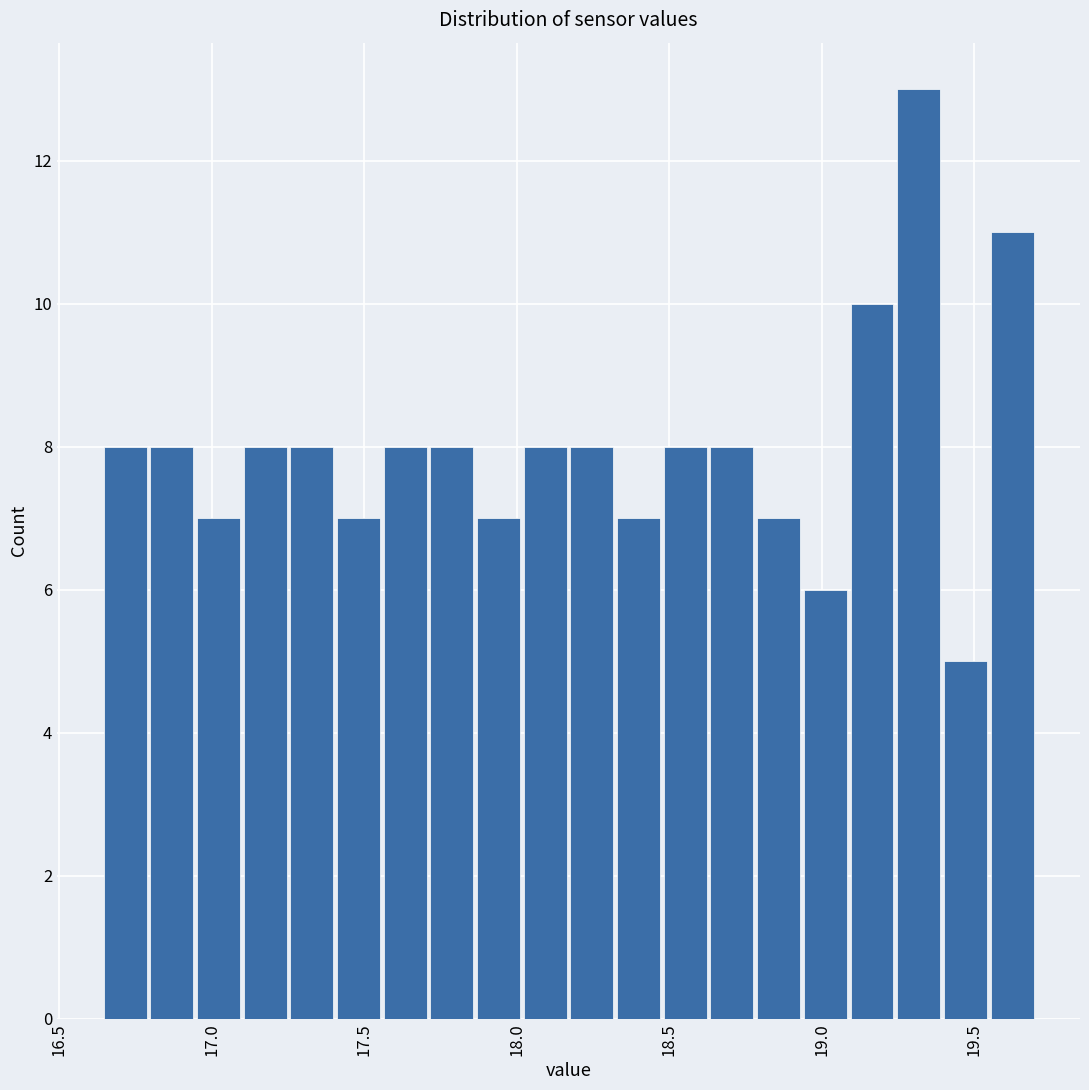

Around what value on the x-axis is the tallest bar? Give the approximate position of its centre, as read against the axis.

19.30